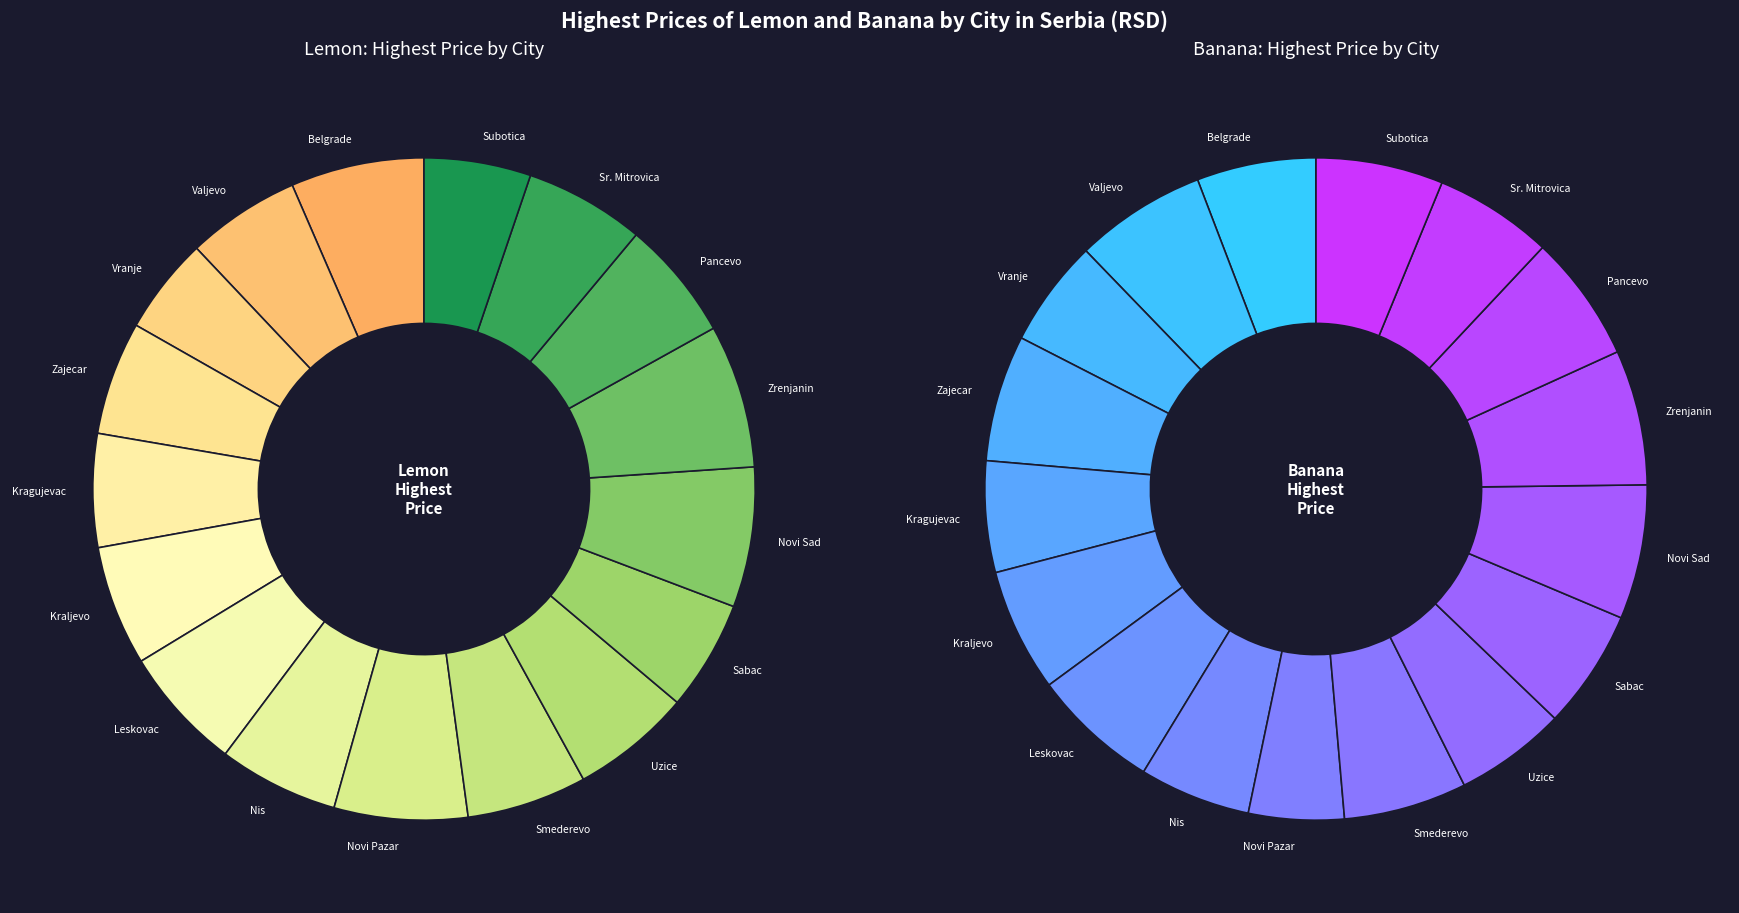

How many segments does this pie chart have?

17